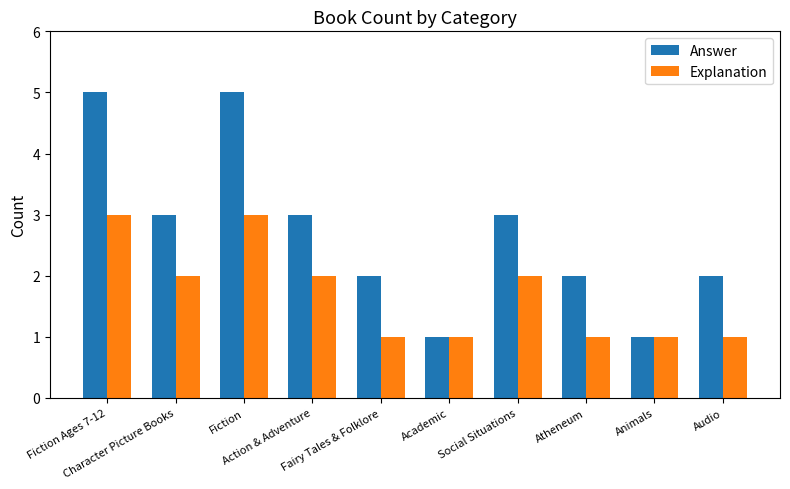

Reading left to right, transcribe all the data shown in this chart.

Answer: 5	3	5	3	2	1	3	2	1	2
Explanation: 3	2	3	2	1	1	2	1	1	1